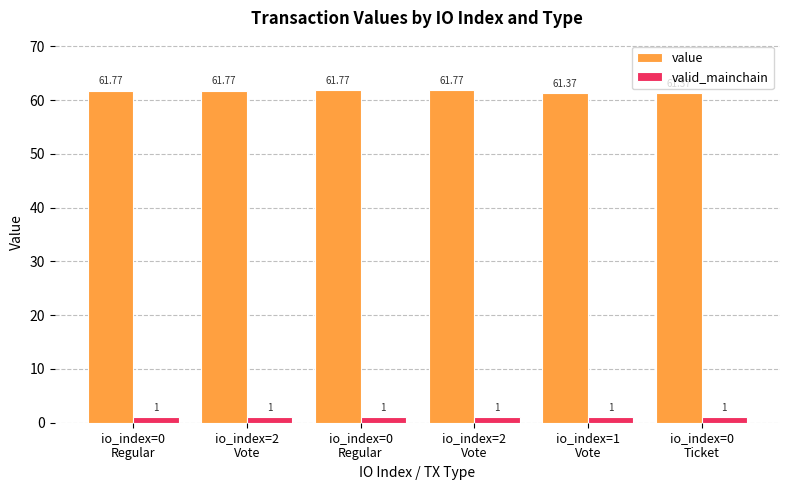

How many bars are there in each group?

2